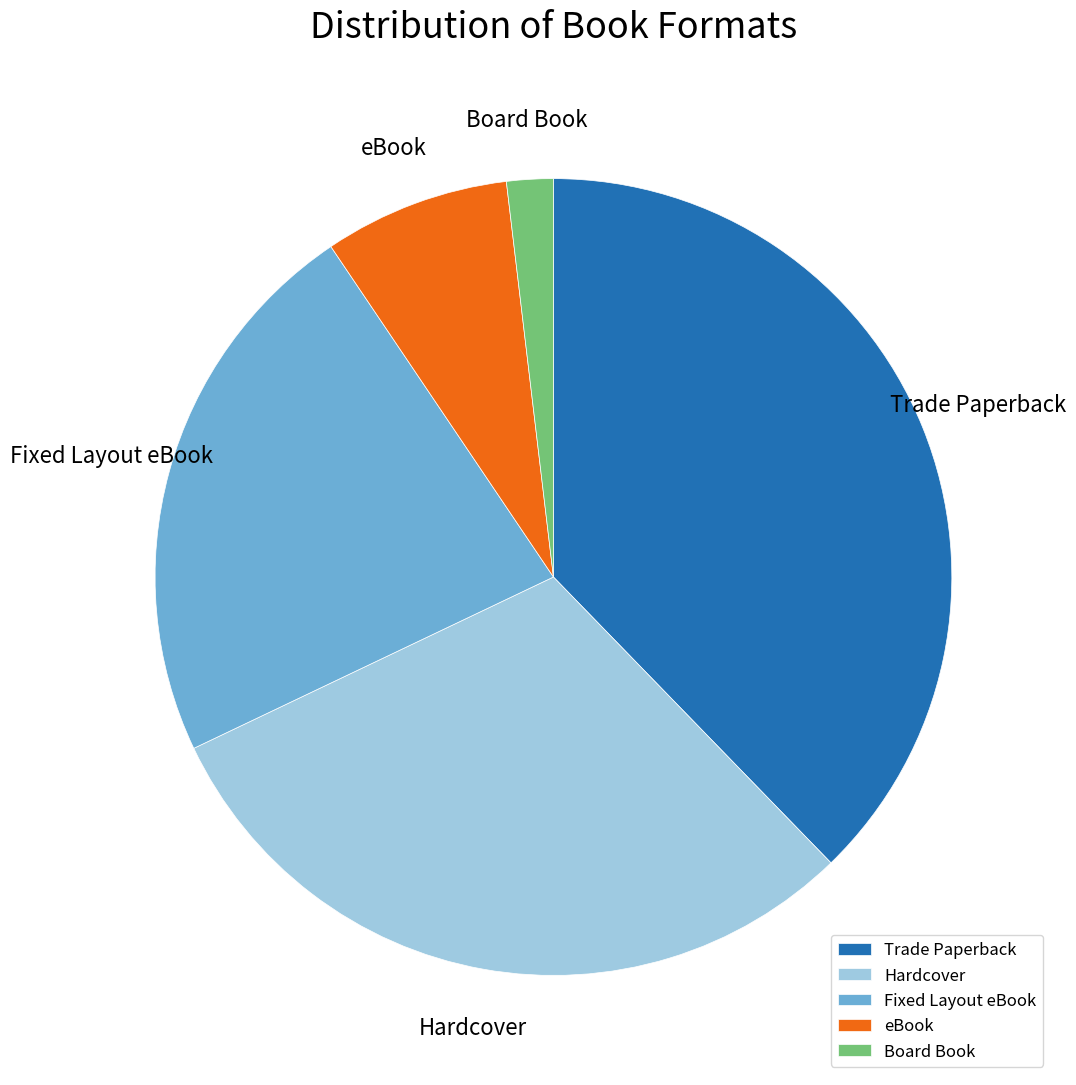

Which category has the smallest portion of the pie?

Board Book